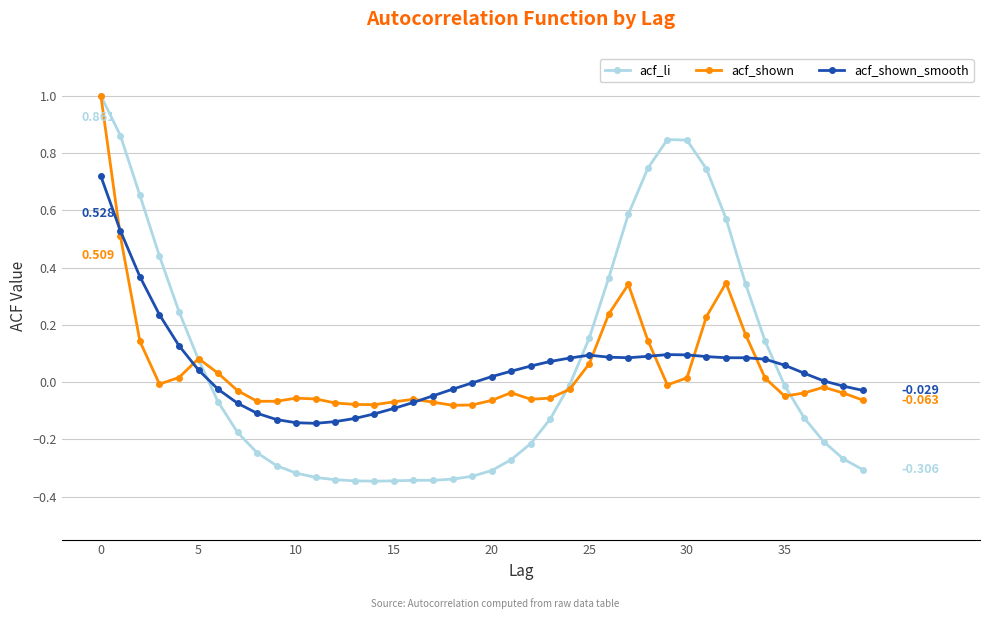

Which series has the widest spread of values?

acf_li